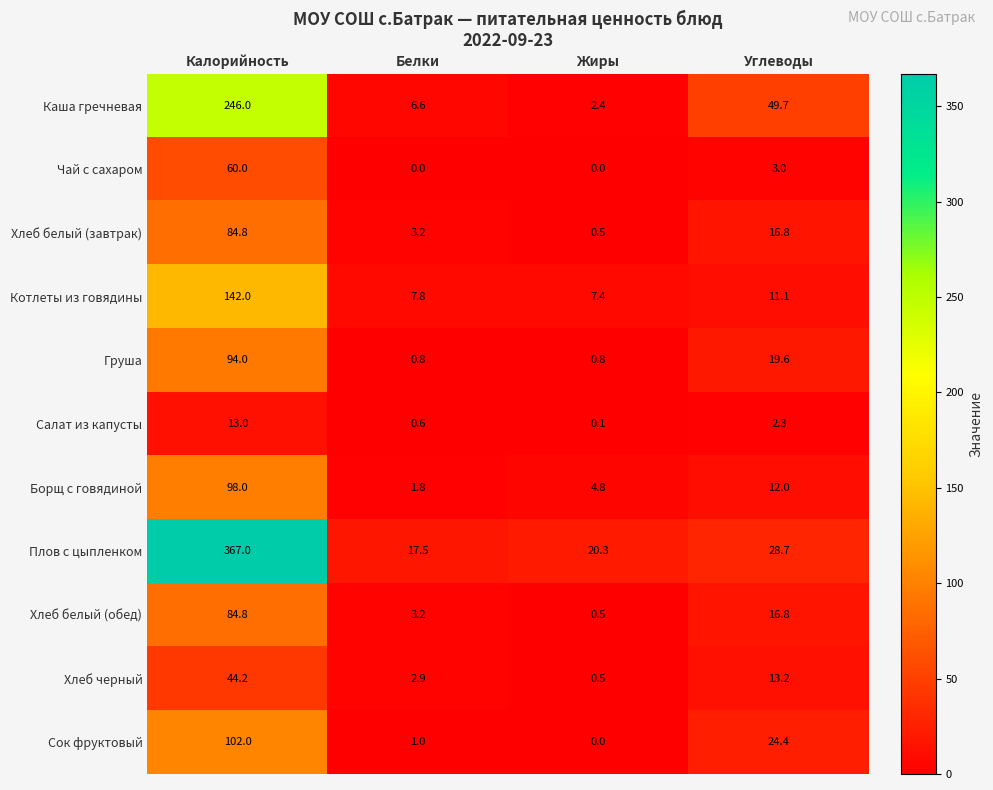

Which series has the largest total across all categories?

Плов с цыпленком